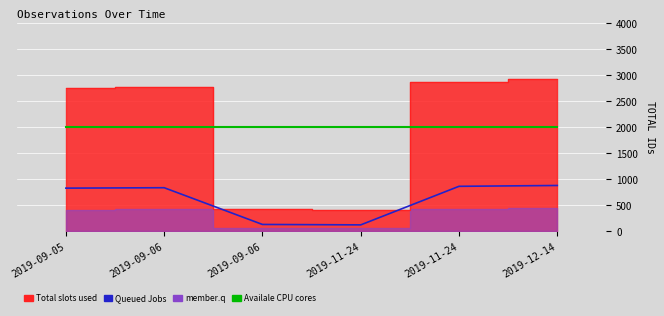

What is the value of the Queued Jobs point at the 2nd from the left?

832.5